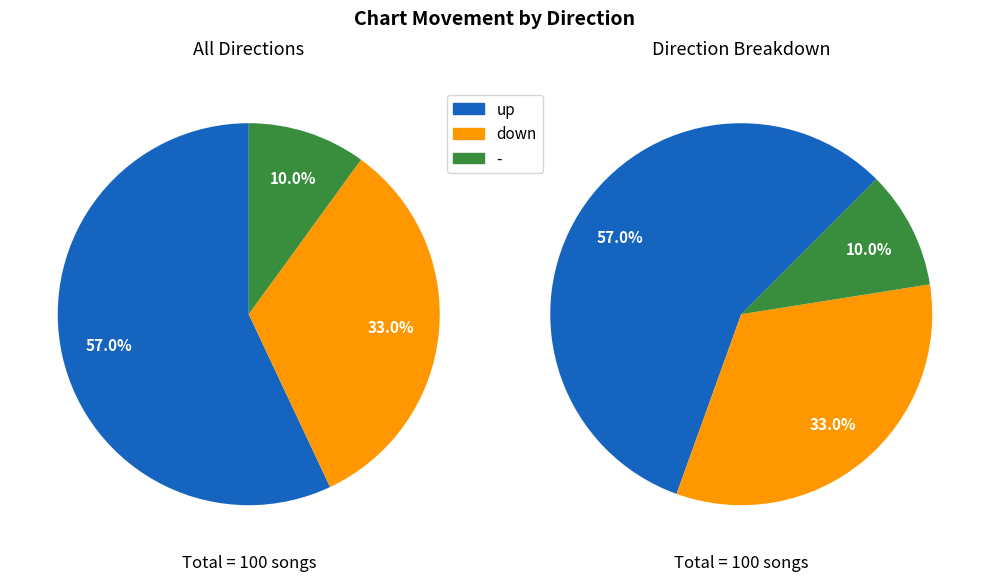

What is the change in value from up to down?

-24